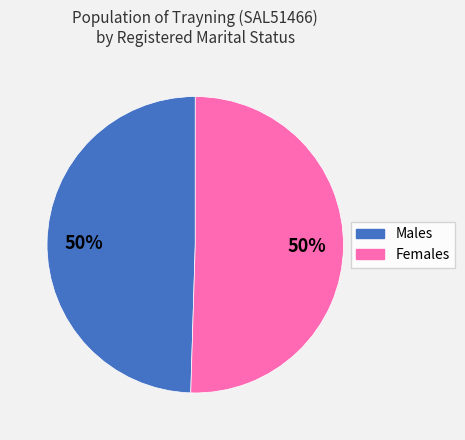

Approximately how many times larger is the value at Females compared to Males?

1.0